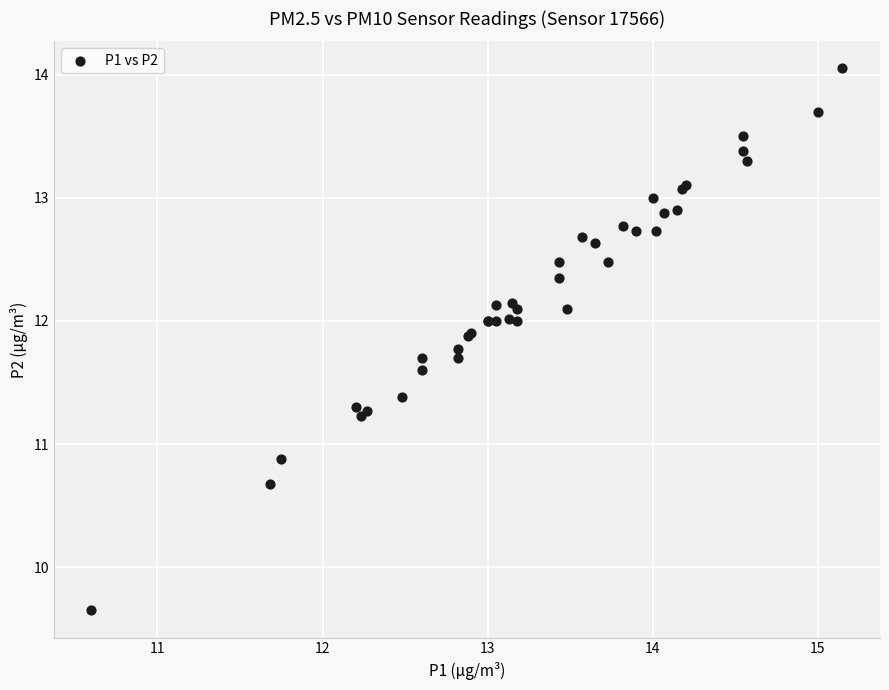

What Y value in the scatter plot is closest to 11?

10.9